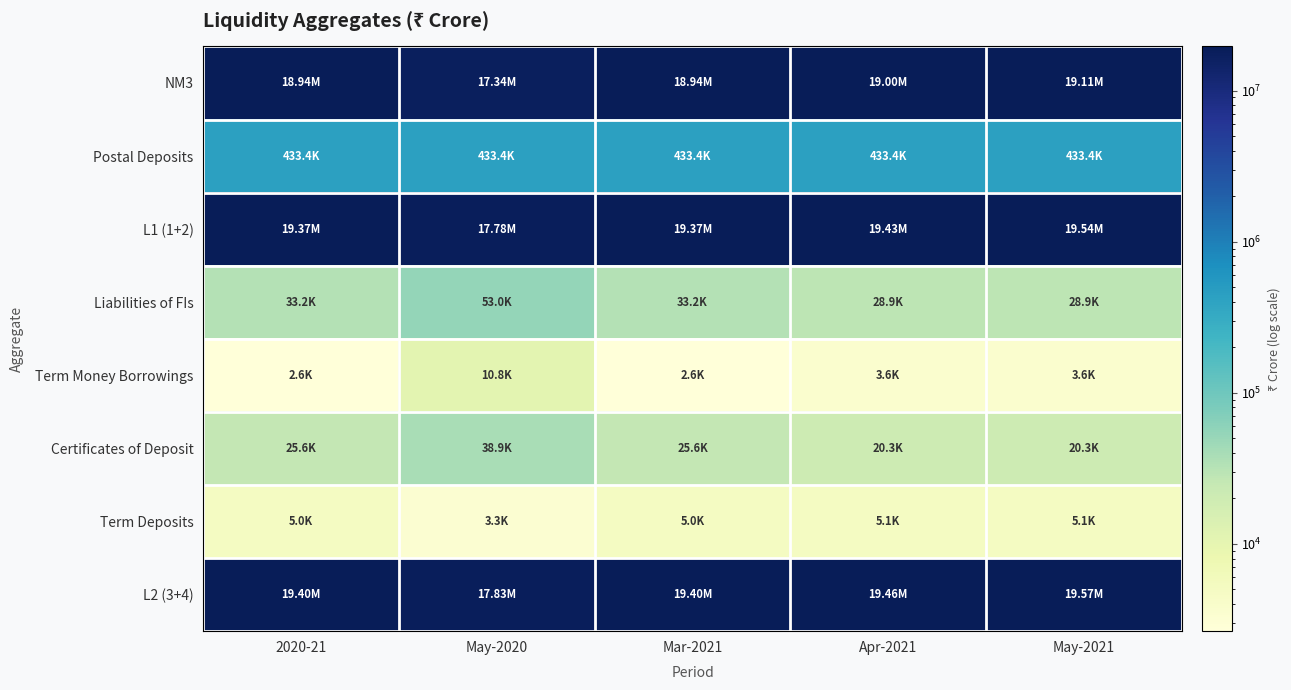

At which category does the chart reach its peak across all series?

May-2021